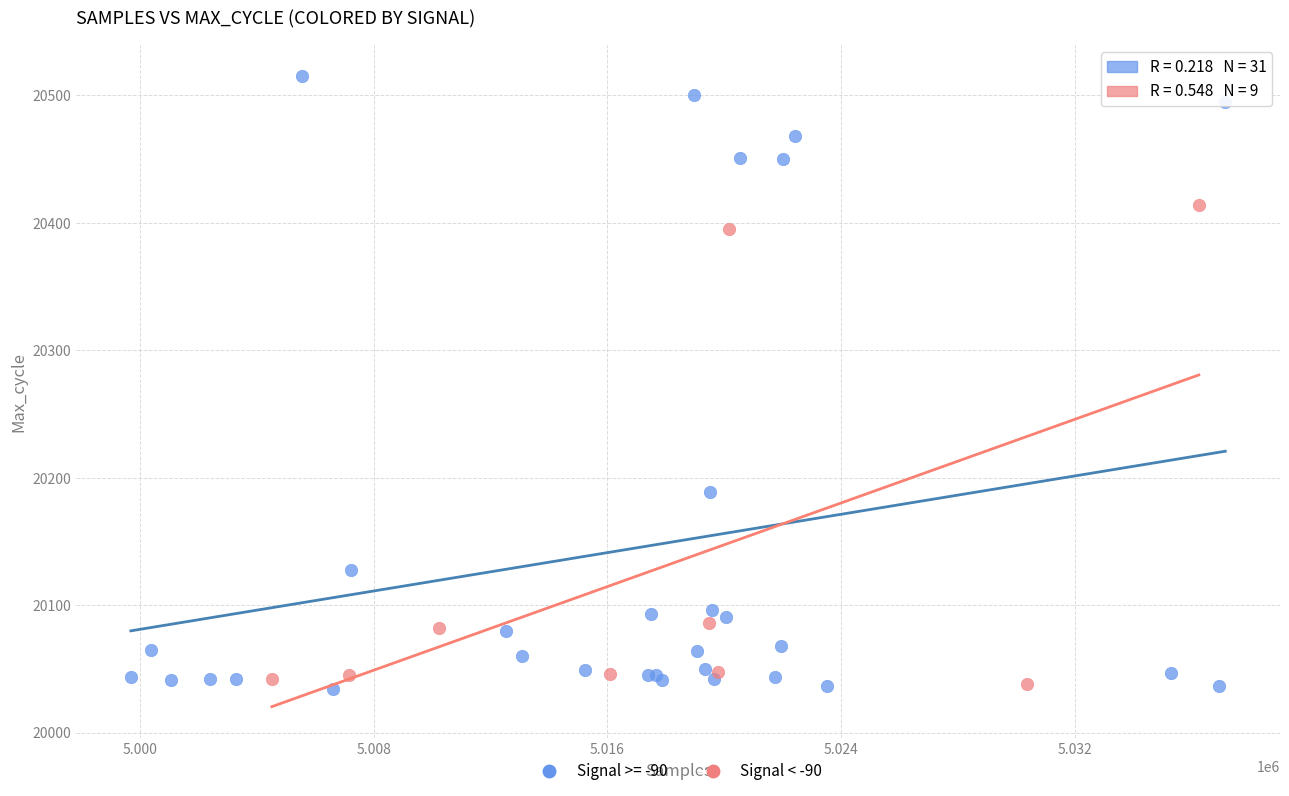

Which series has the widest spread of Y values?

Signal >= -90